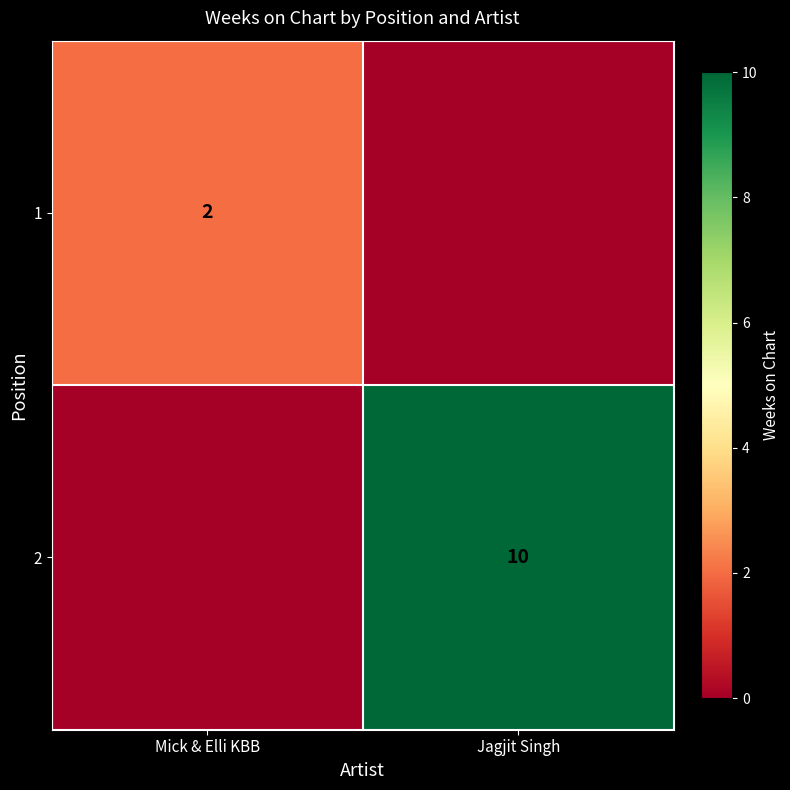

The value of 1 at Mick & Elli KBB is 1. True or false?

False